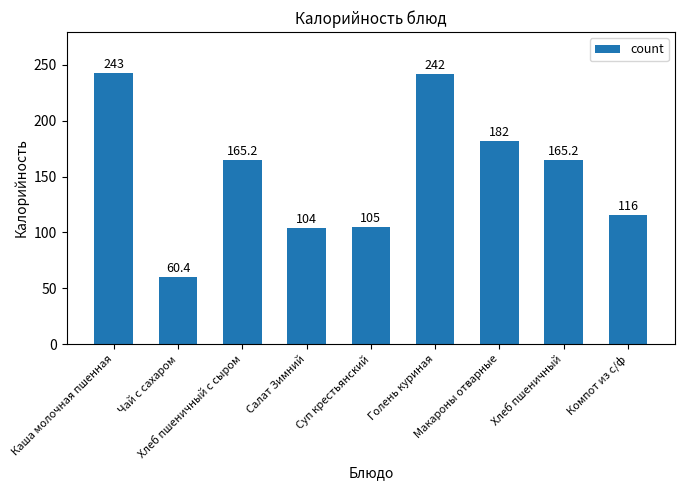

Which category has the lowest value across all series?

Чай с сахаром